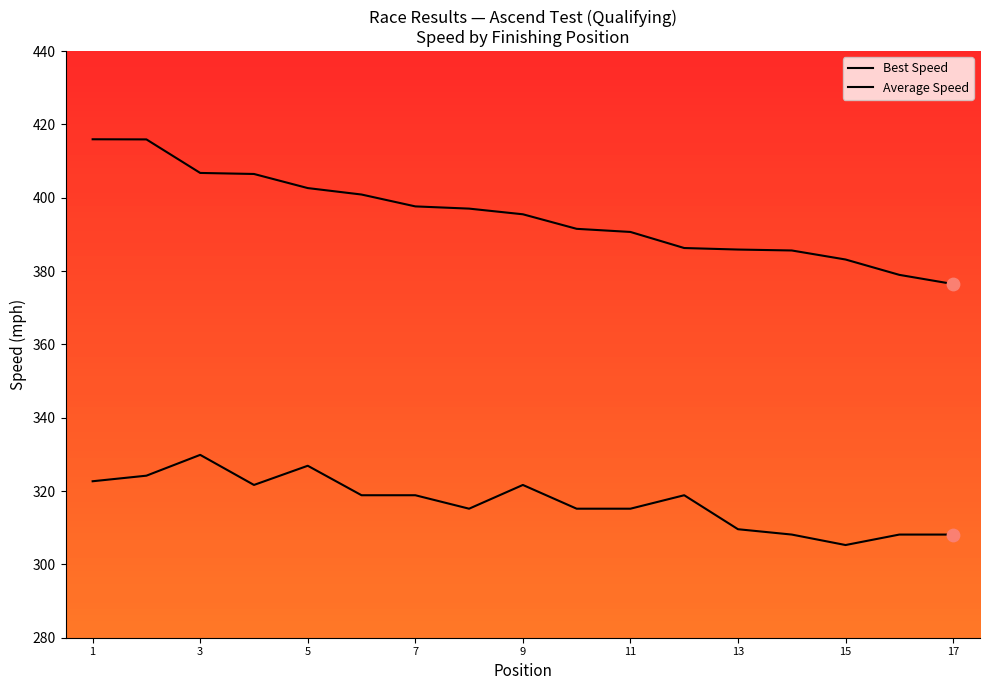

Does the chart have visible grid lines?

No